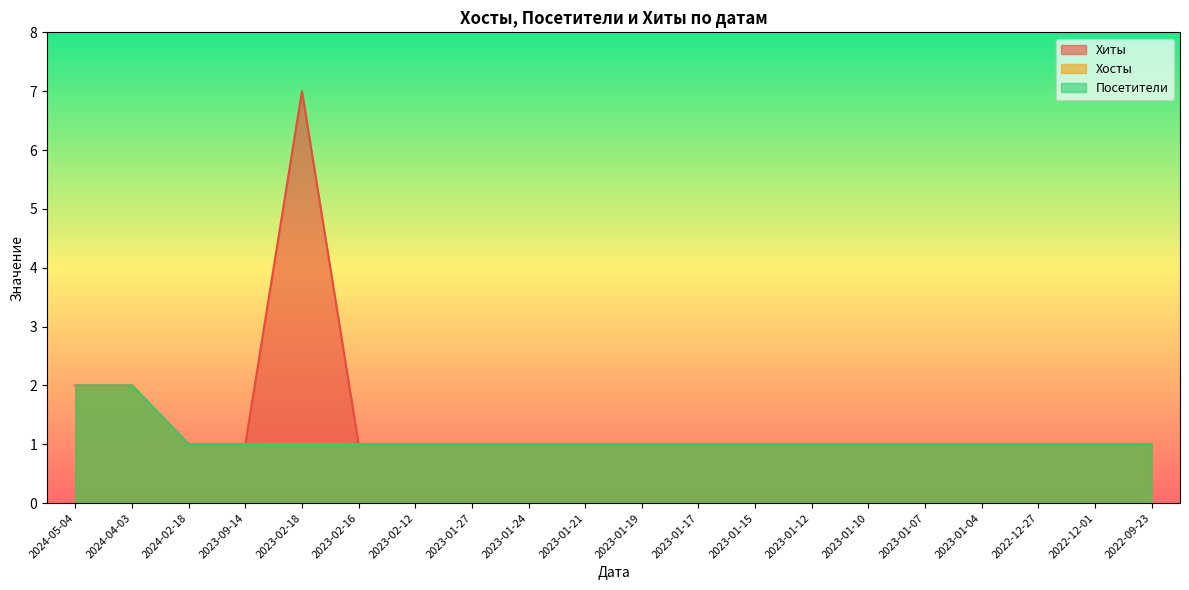

True or false: Хиты has a value of 1 at 2023-02-16.

True